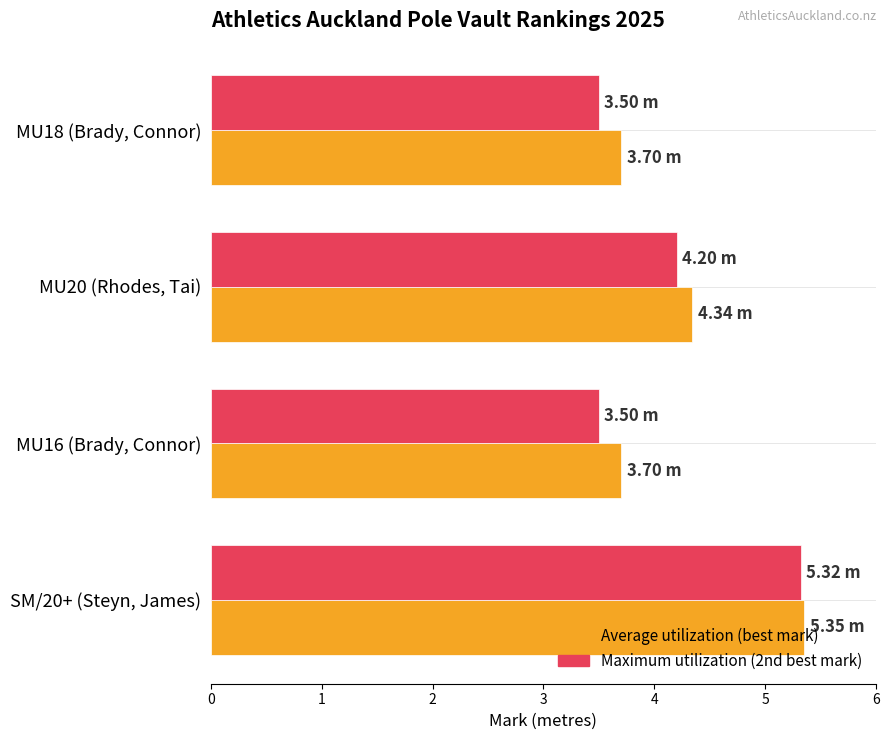

What is the total value across all series at SM/20+ (Steyn, James)?

10.7